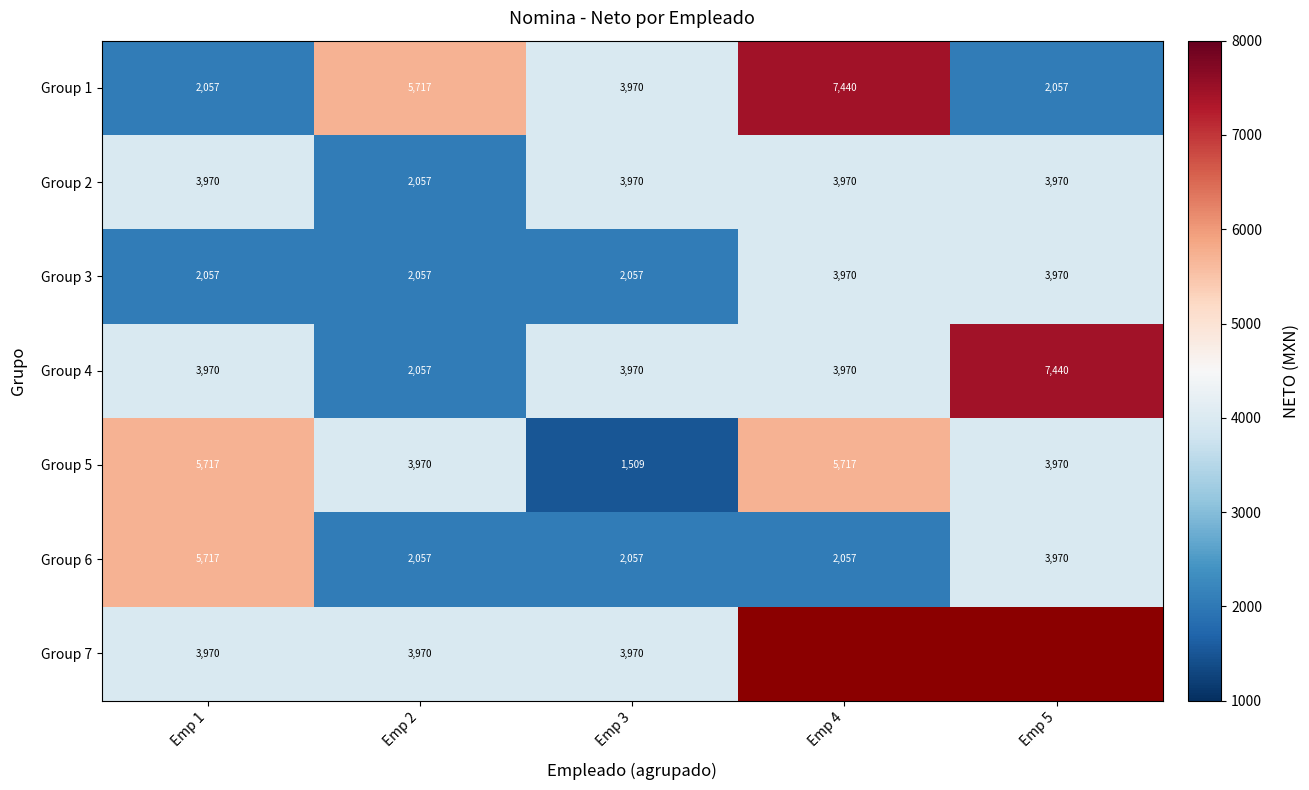

Is the value of Group 5 at Emp 3 greater than the value of Group 6 at Emp 4?

No